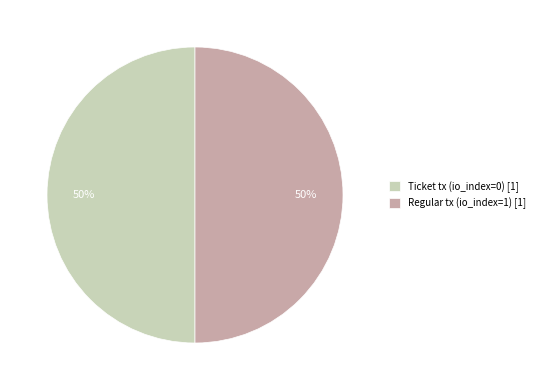

The Ticket tx (io_index=0) [1] slice represents 62% of the pie. True or false?

False